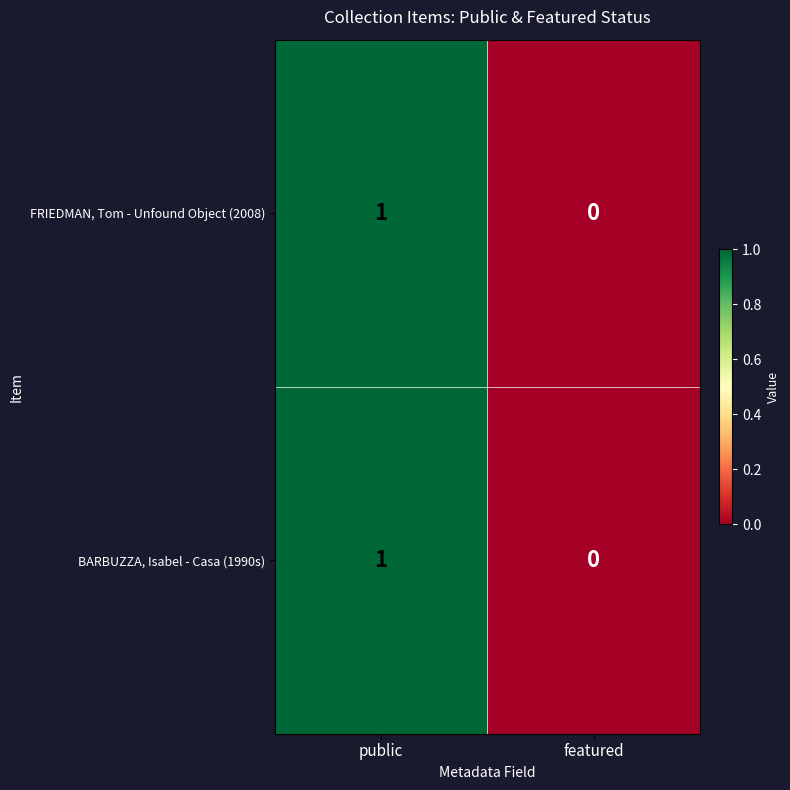

At which category does the chart reach its minimum across all series?

featured